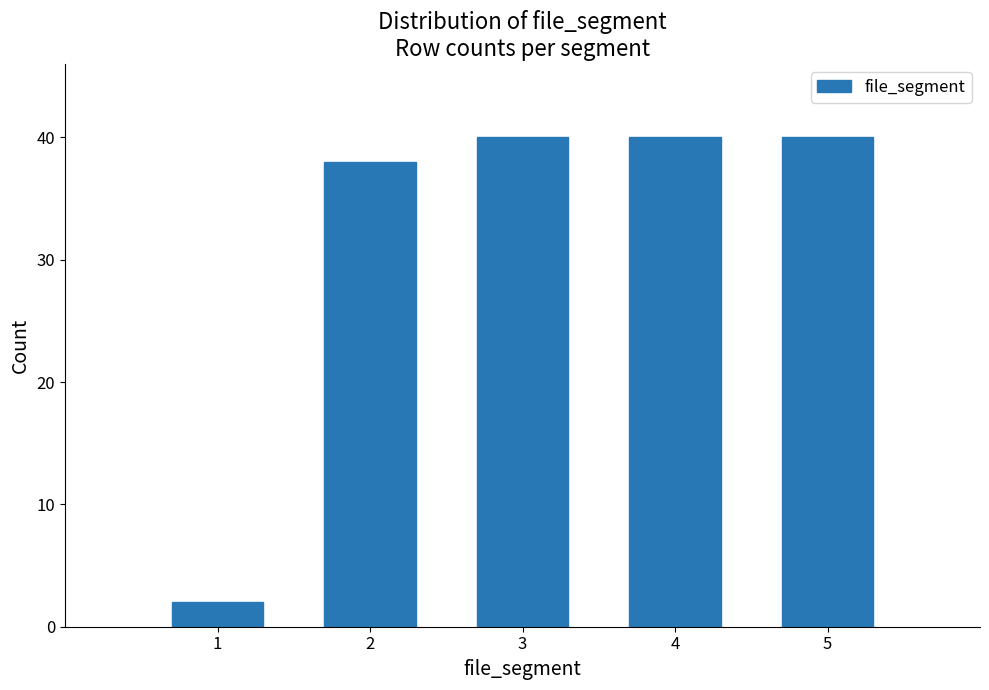

Reading left to right, list all the values displayed in this chart.

2	38	40	40	40